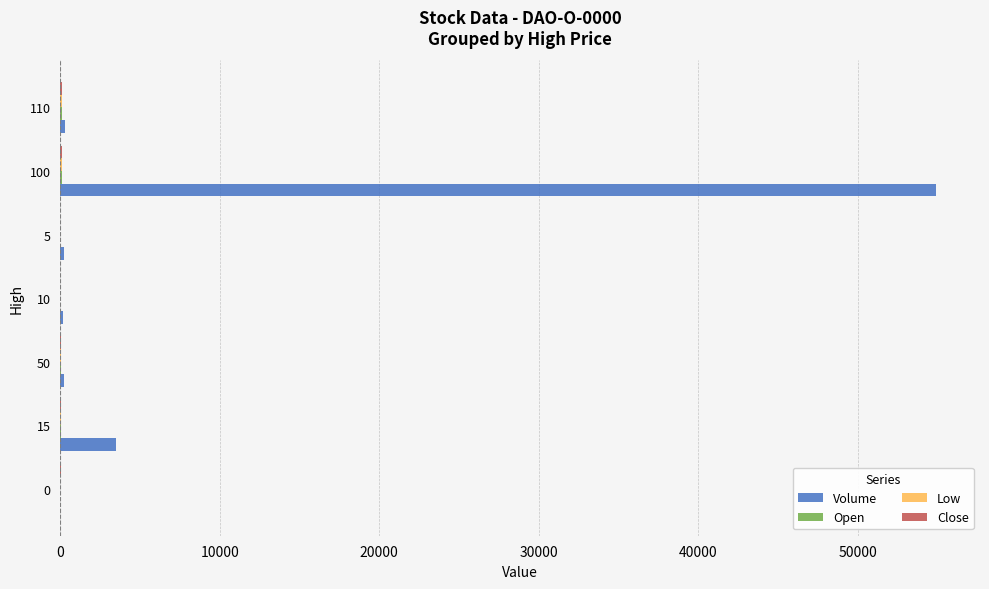

Which series has the largest total across all categories?

Volume